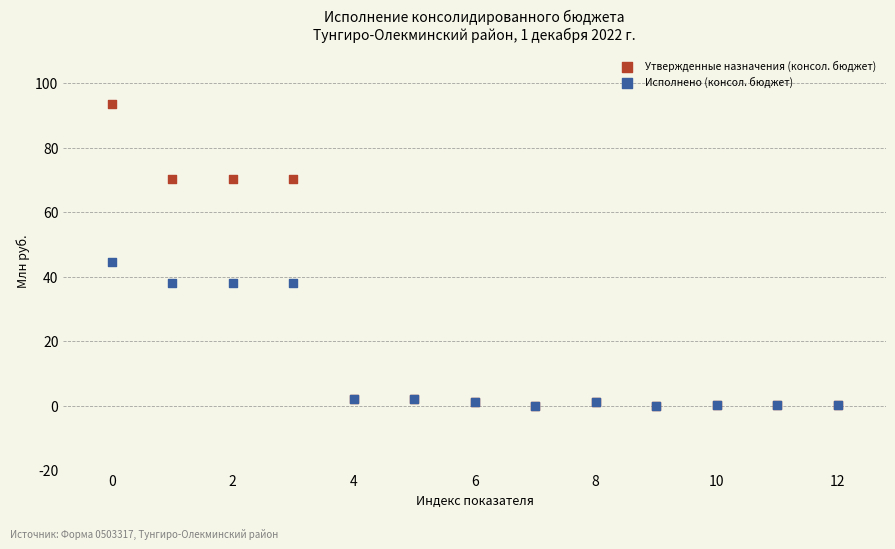

What are all the series names shown in the legend?

Утвержденные назначения (консол. бюджет), Исполнено (консол. бюджет)